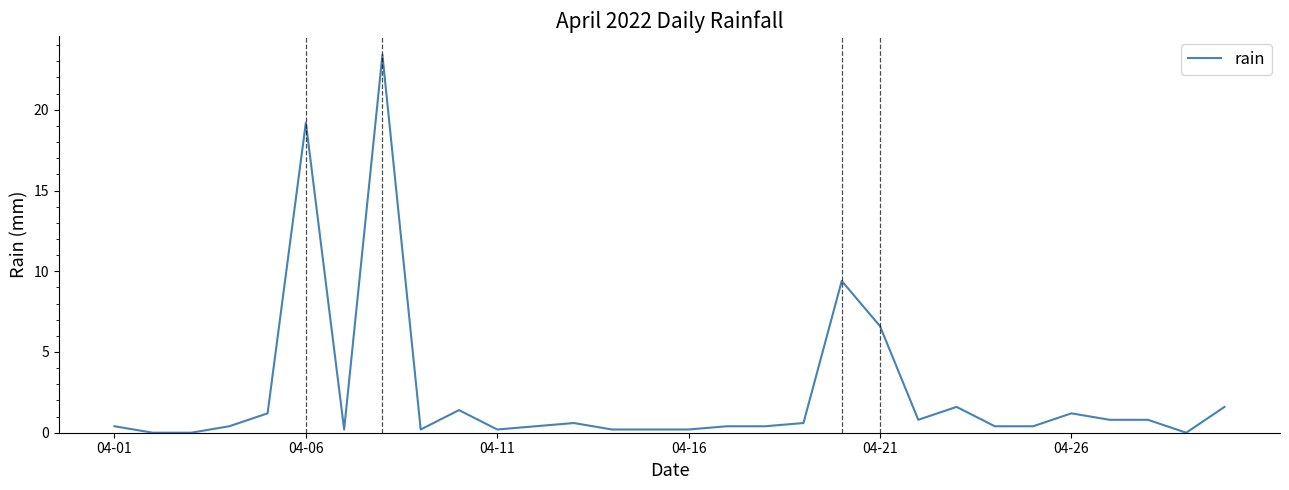

What is the difference between the maximum and minimum values?

23.4